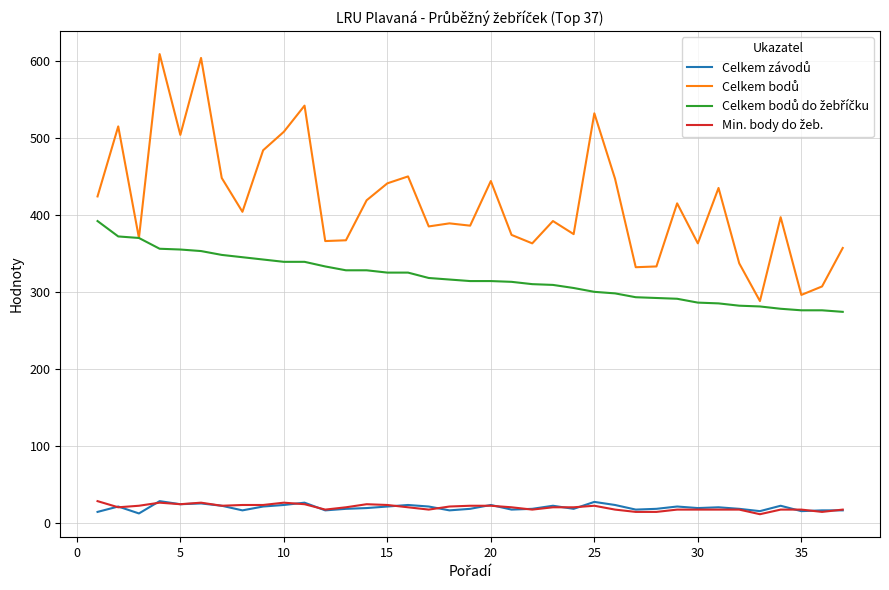

What is the greatest value displayed?

609